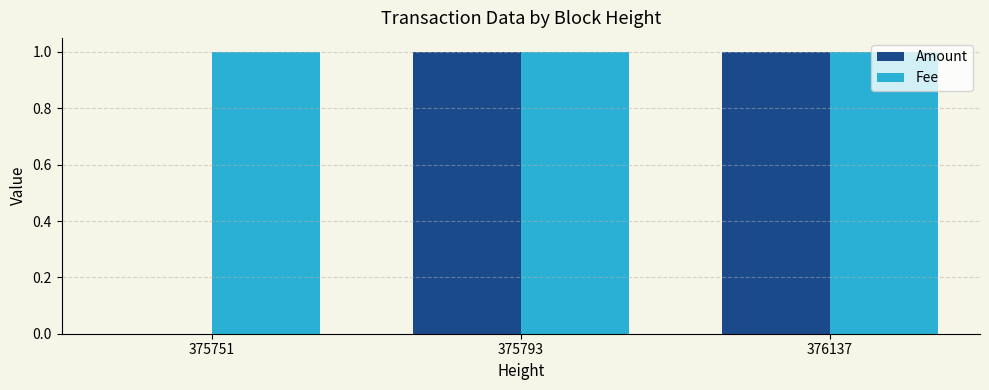

True or false: Fee has a value of 1 at 376137.

True